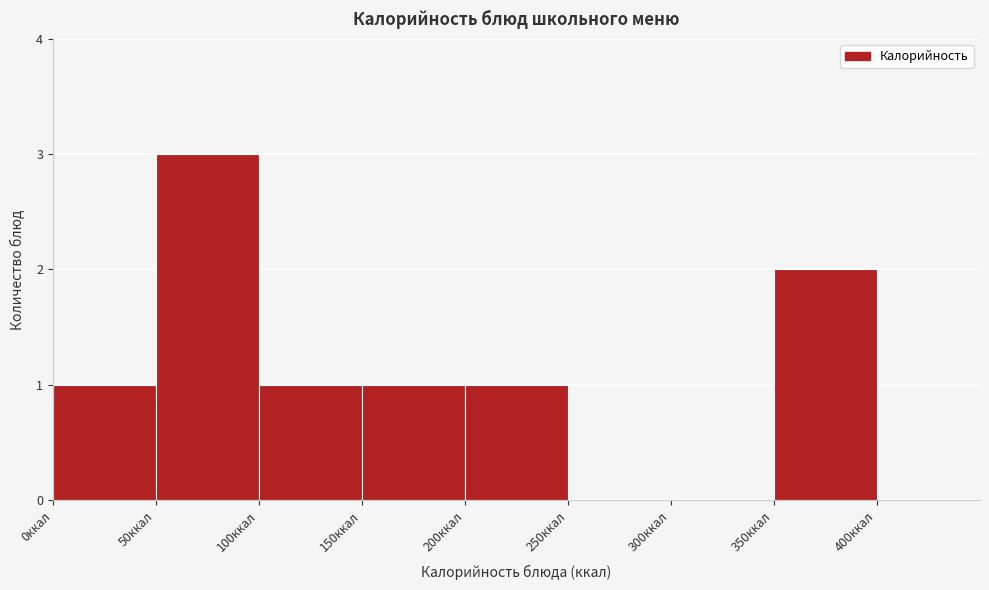

Reading left to right, list every bar in this chart as the range it spans on the x-axis followed by its height. The values are not printed on the chart, so give them approximately, as read against the axis.

0 to 50: 1
50 to 100: 3
100 to 150: 1
150 to 200: 1
200 to 250: 1
250 to 300: 0
300 to 350: 0
350 to 400: 2
400 to 450: 0